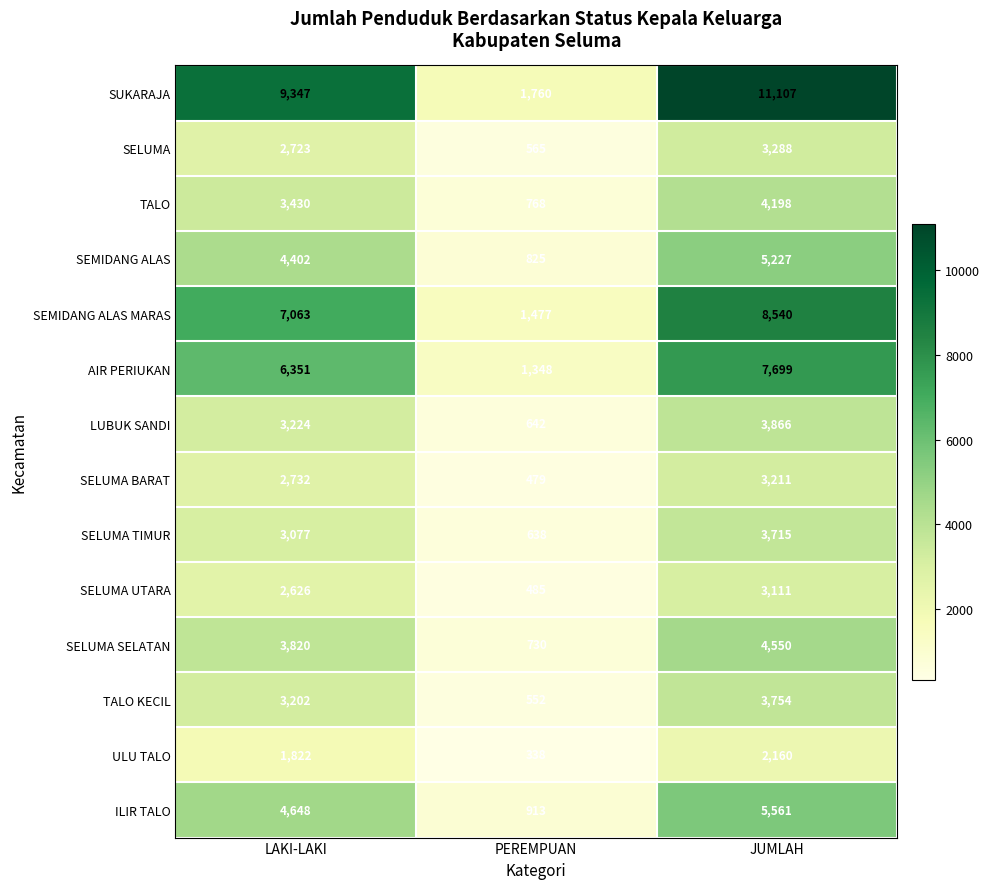

How many distinct data groups are displayed?

14